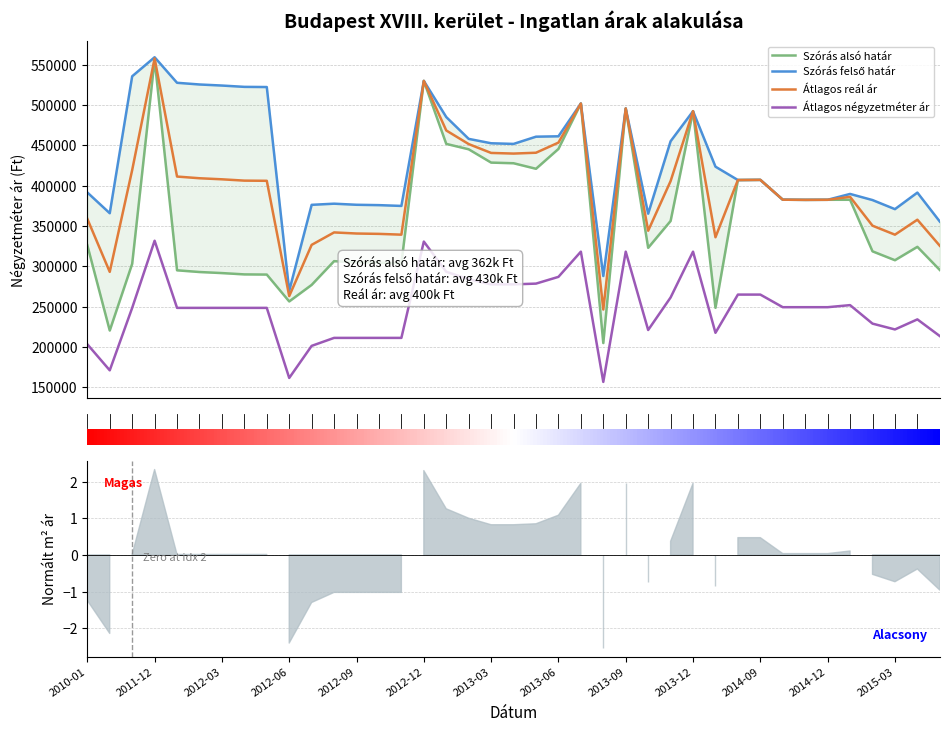

True or false: Szórás alsó határ and Szórás felső határ cross at least once.

False